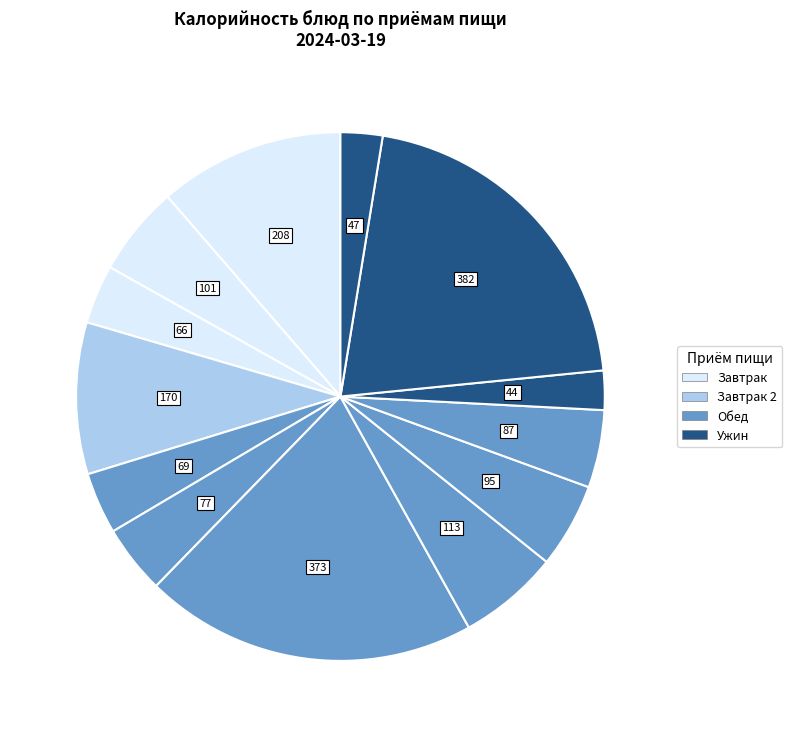

Count the number of slices in the pie.

13